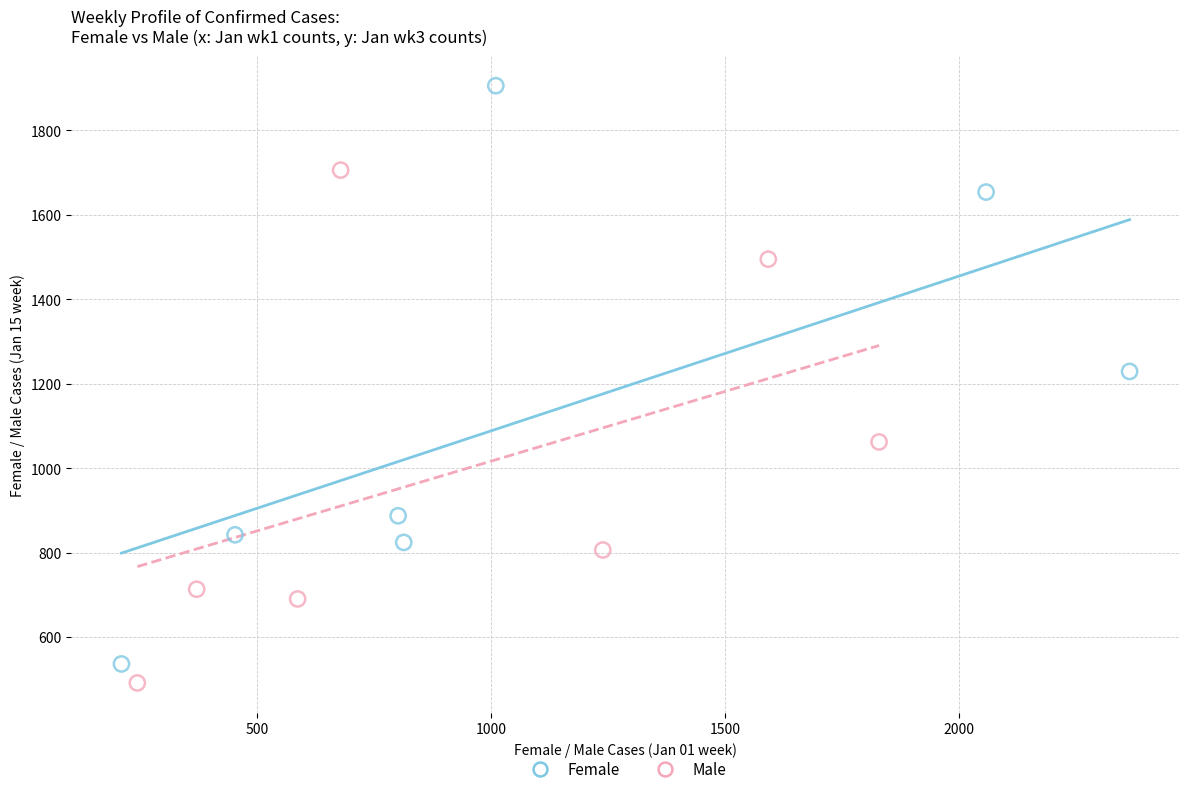

Which series contains the lowest Y value?

Male